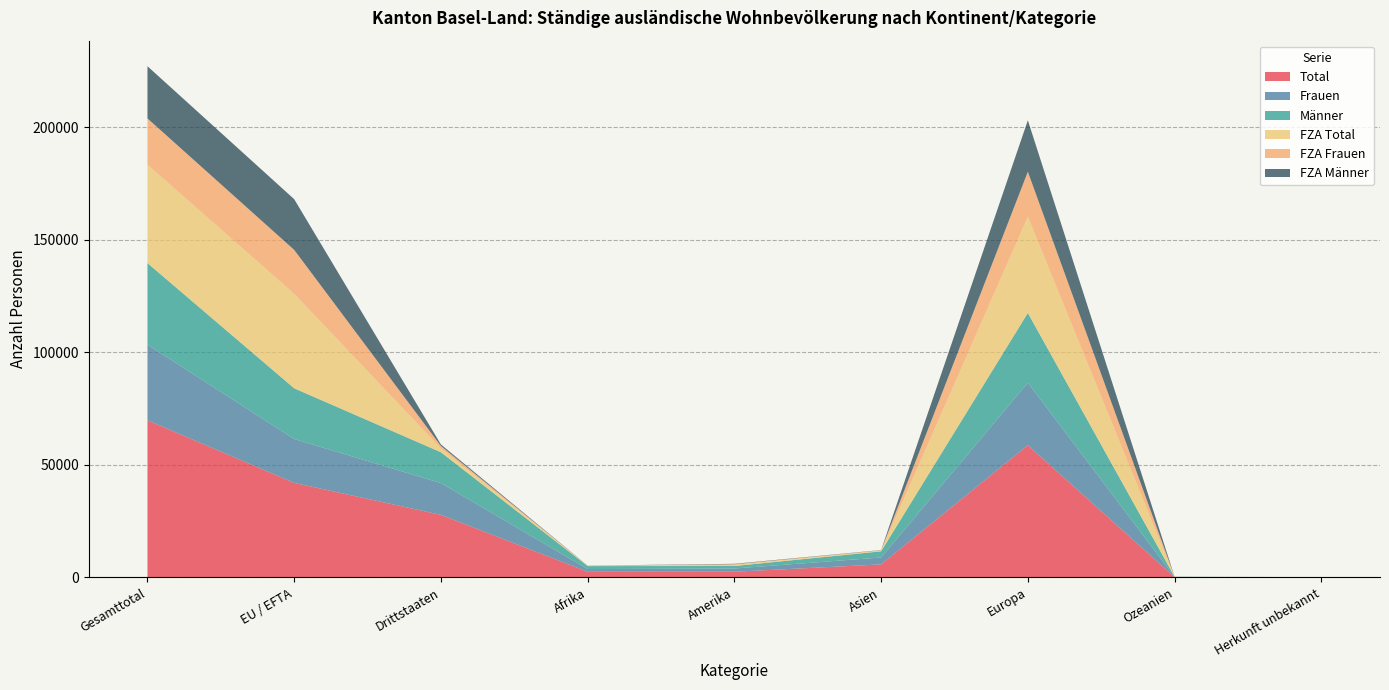

Reading left to right, extract all data points from this chart.

Total: 69862	42034	27828	2524	2548	5805	58776	151	58
Frauen: 33618	19495	14123	1208	1436	3076	27792	83	23
Männer: 36244	22539	13705	1316	1112	2729	30984	68	35
FZA Total: 43747	42028	1719	110	487	292	42821	34	3
FZA Frauen: 20554	19492	1062	53	321	203	19955	21	1
FZA Männer: 23193	22536	657	57	166	89	22866	13	2